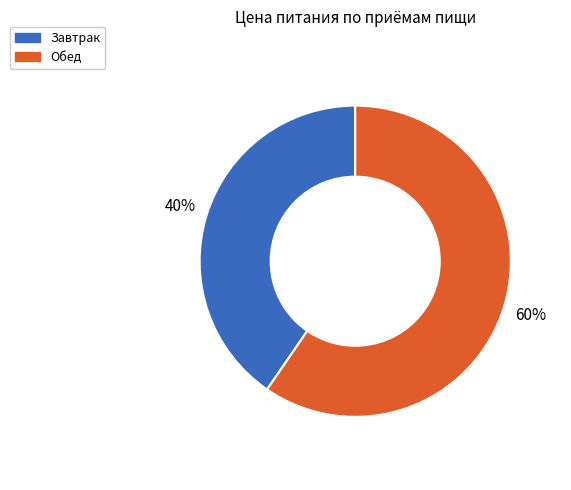

What is the largest slice in the pie chart?

Обед